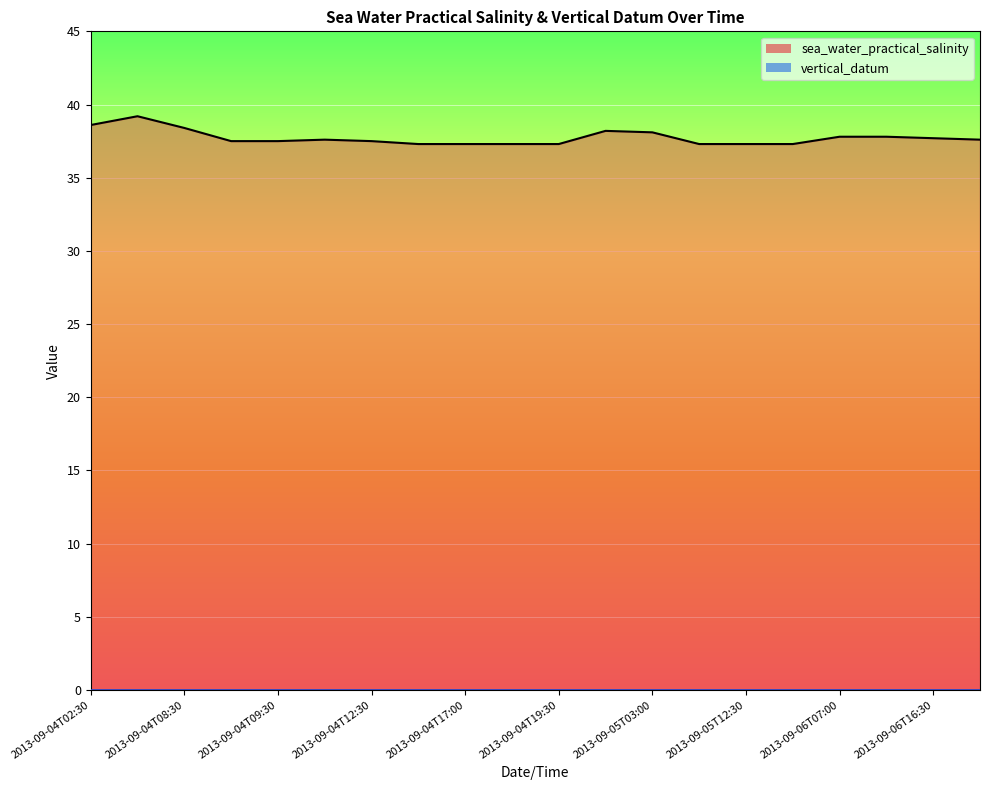

True or false: the data has more than 2 interior local peaks.

True